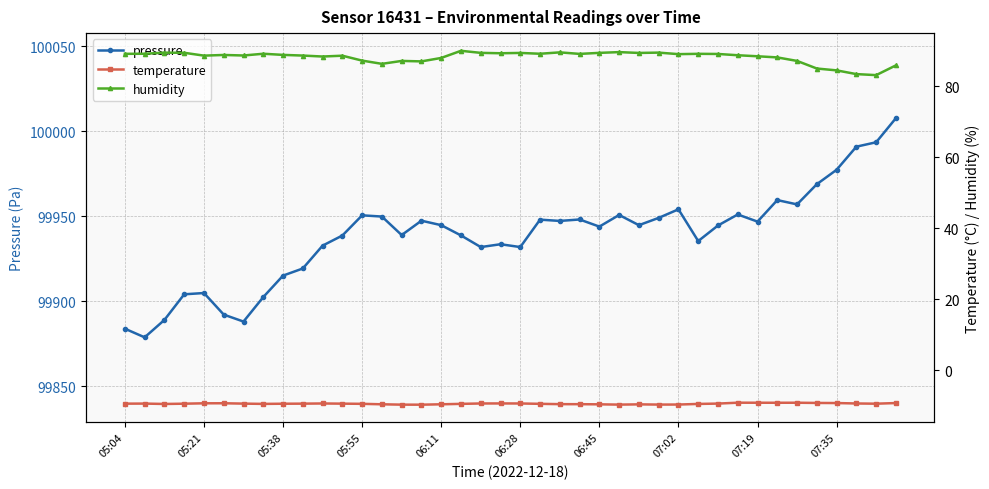

The value of pressure at 06:11 is 99944.8. True or false?

True